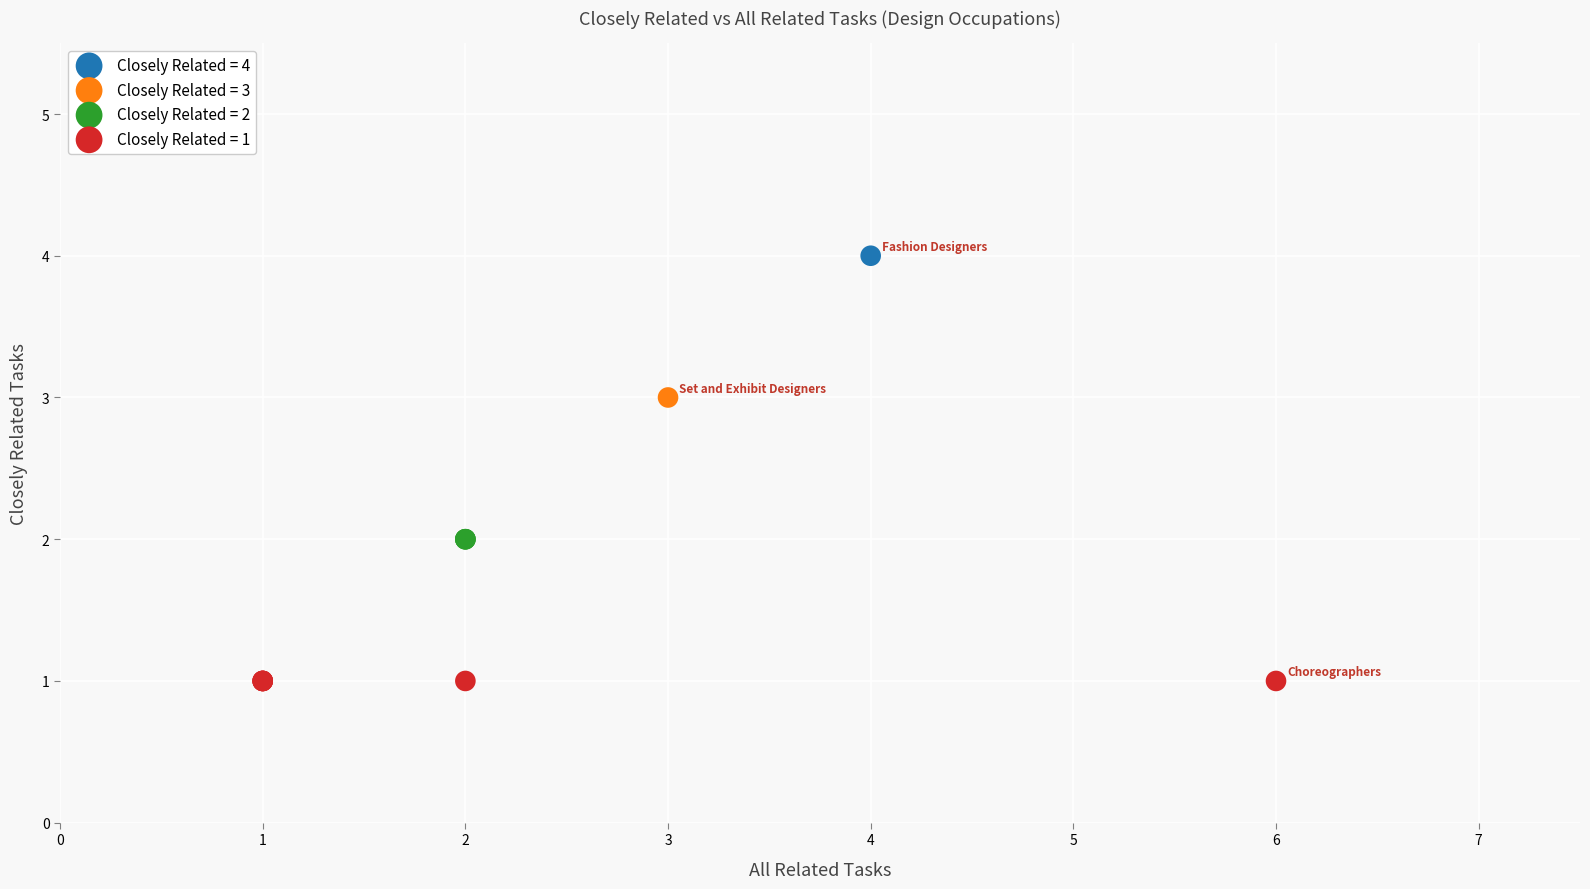

What are all the series names shown in the legend?

Closely Related = 4, Closely Related = 3, Closely Related = 2, Closely Related = 1